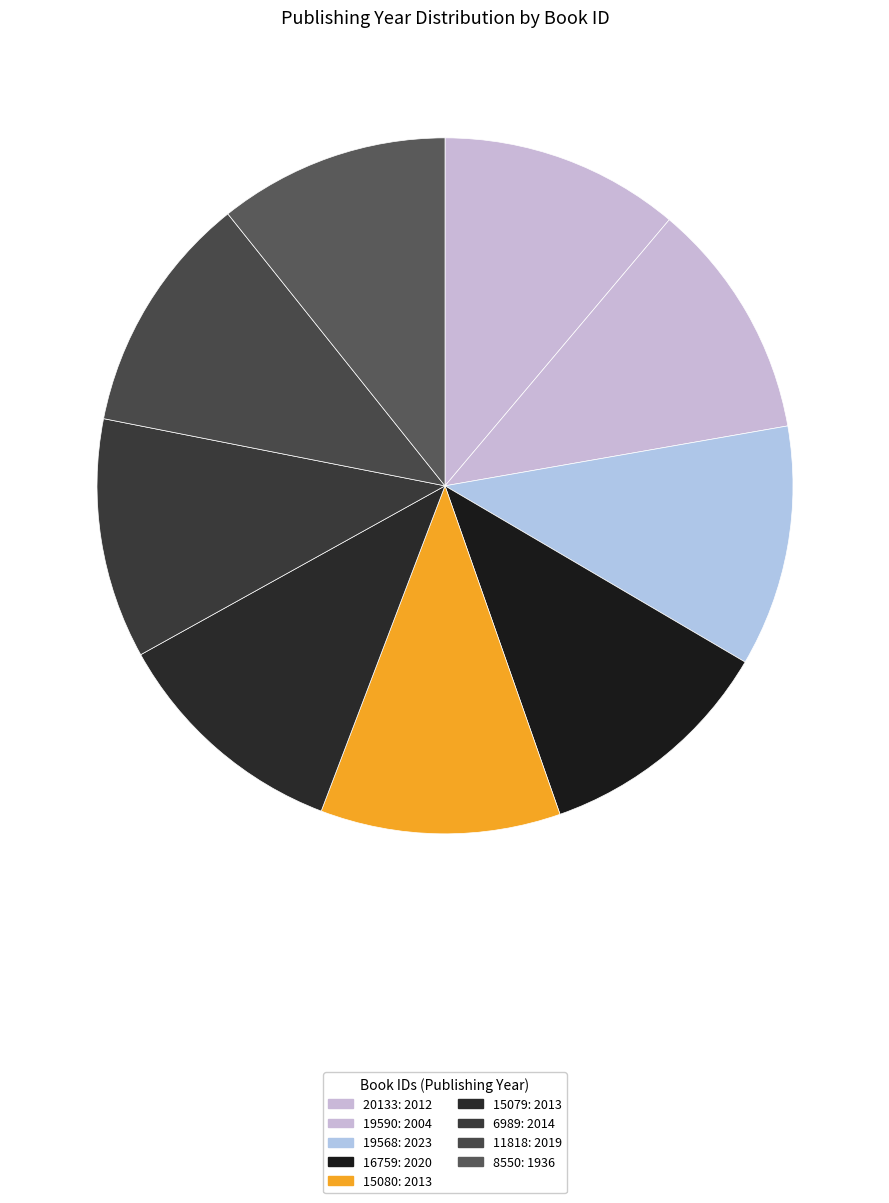

The 15079 slice represents 1% of the pie. True or false?

False